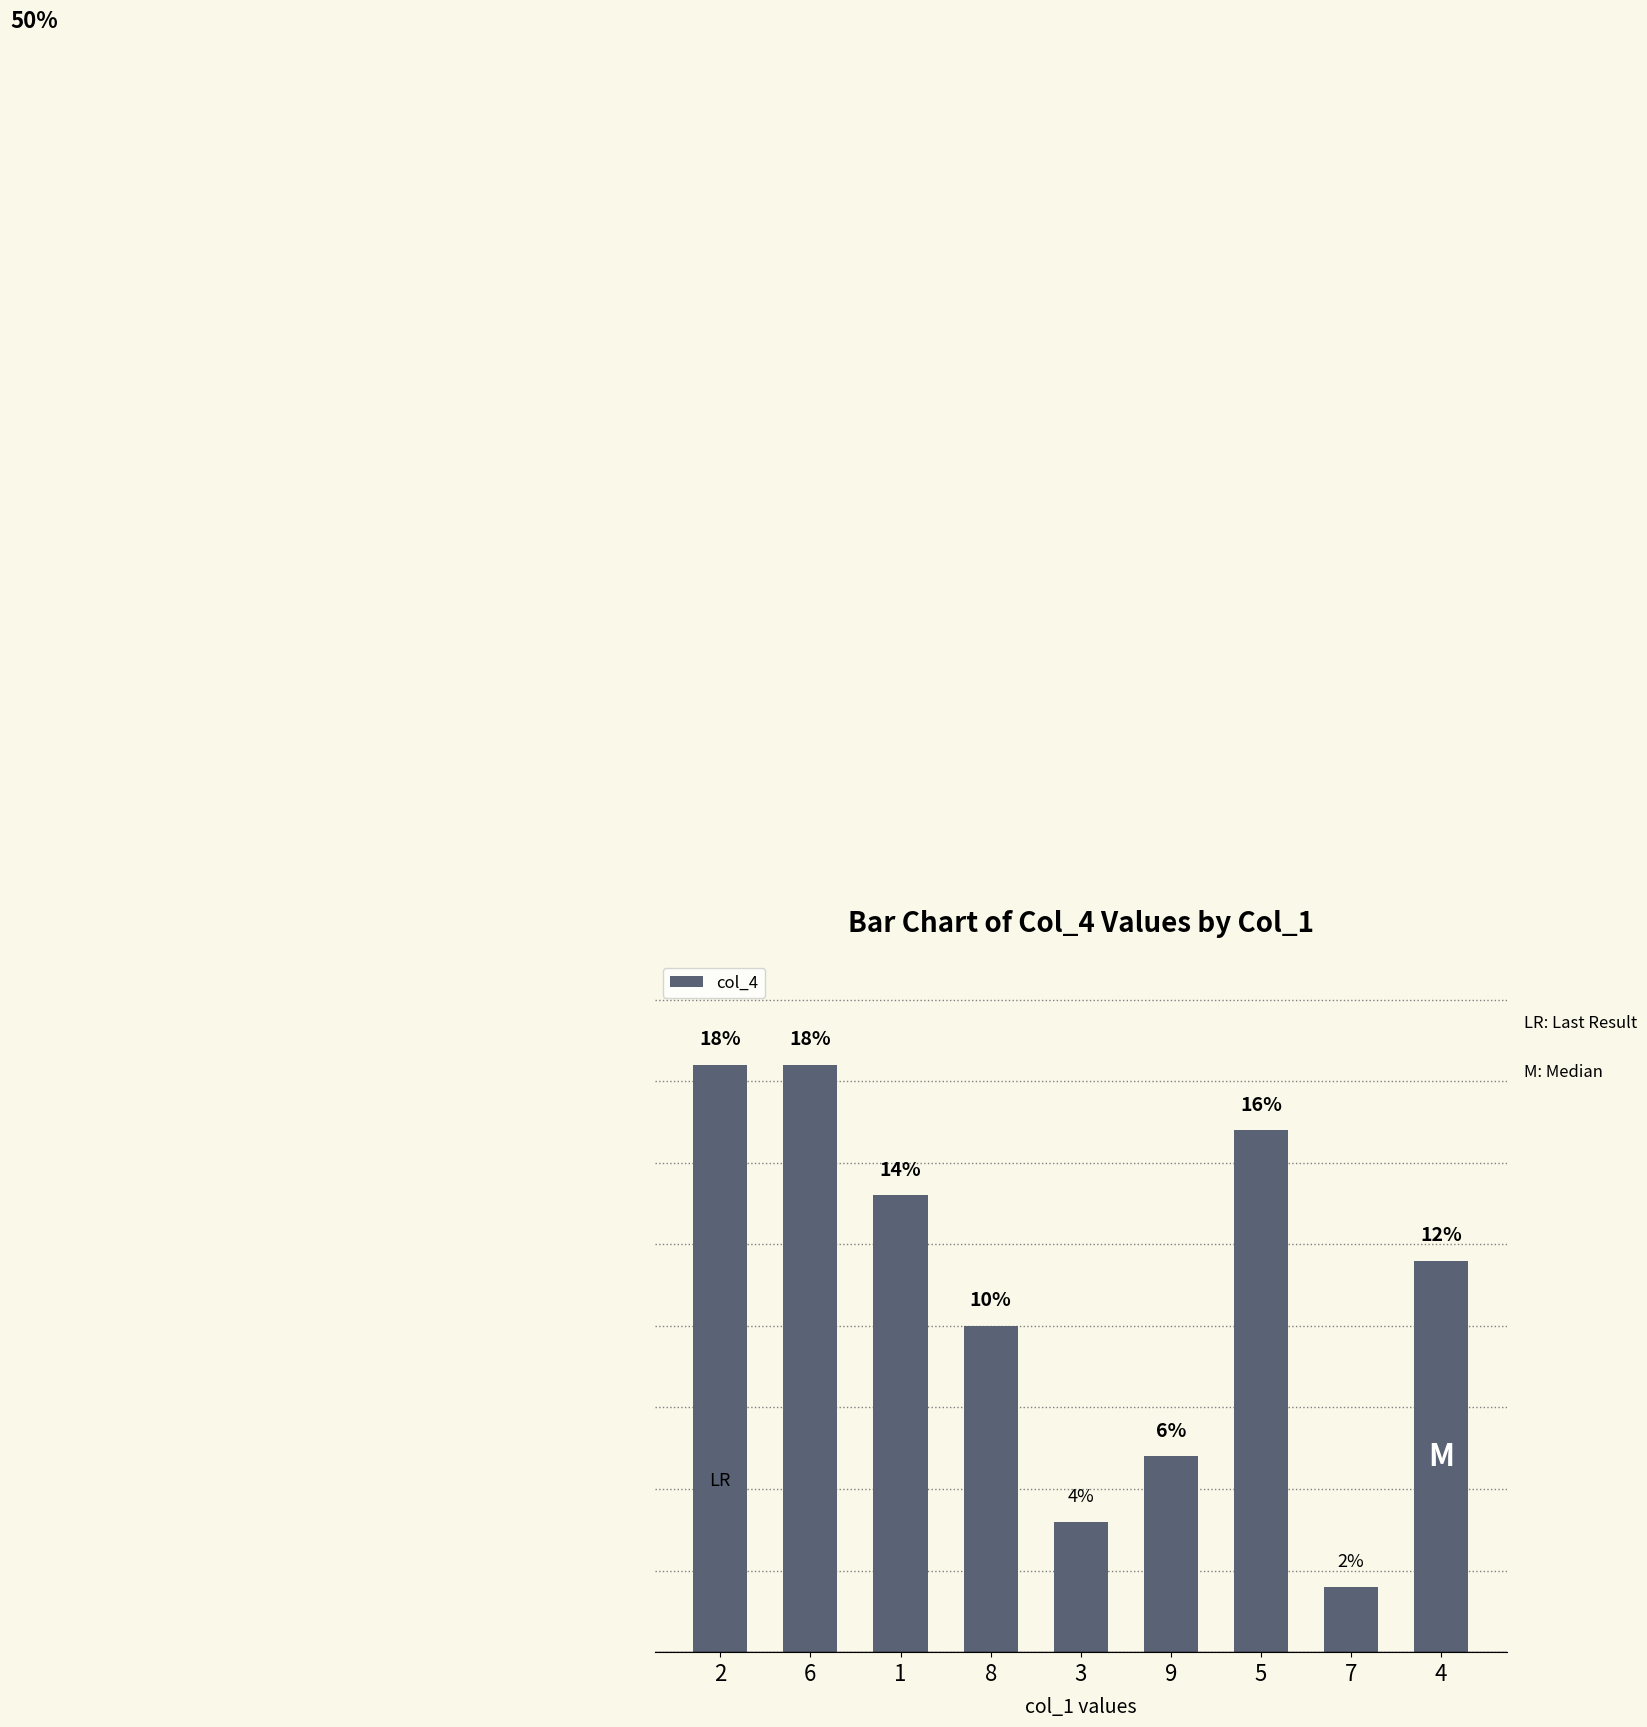

What position from the right is 2?

9